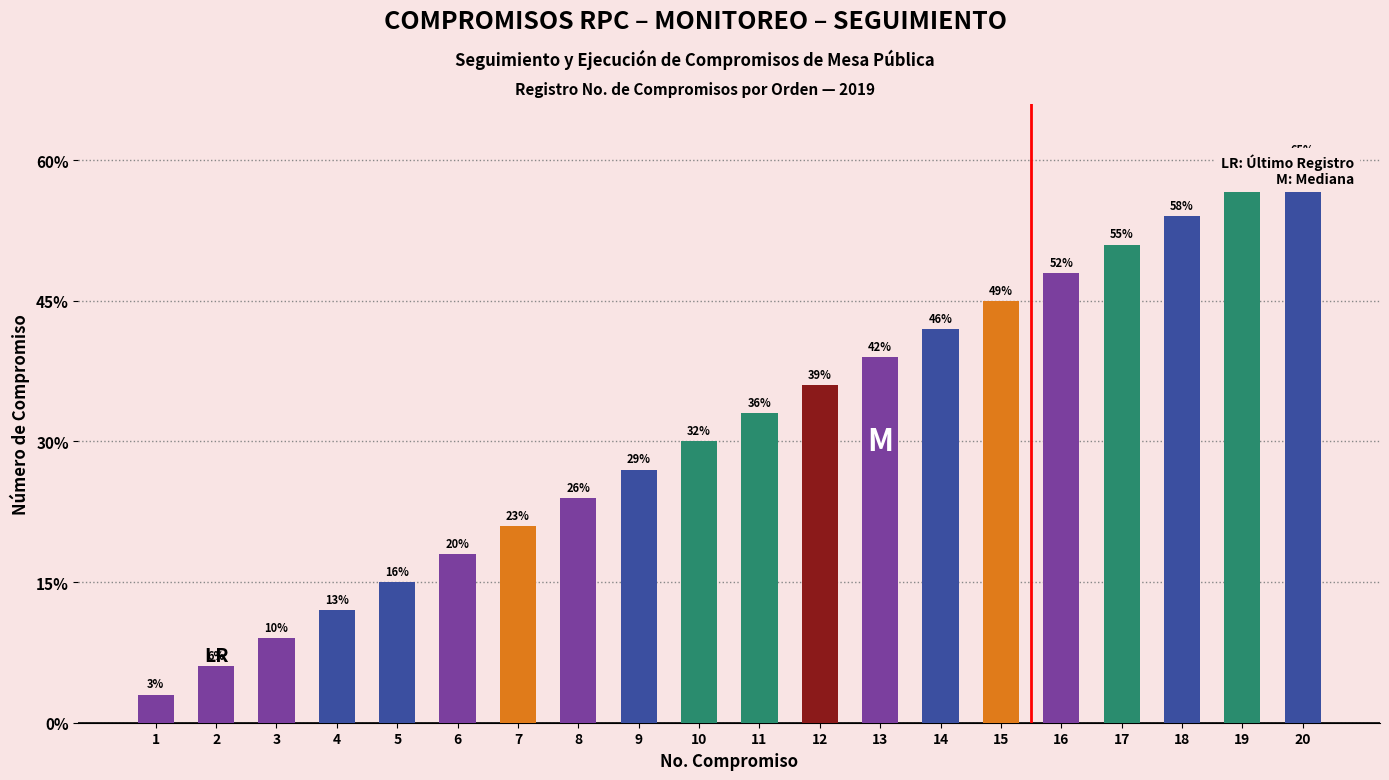

Rank the categories by value from highest to lowest.

20, 19, 18, 17, 16, 15, 14, 13, 12, 11, 10, 9, 8, 7, 6, 5, 4, 3, 2, 1